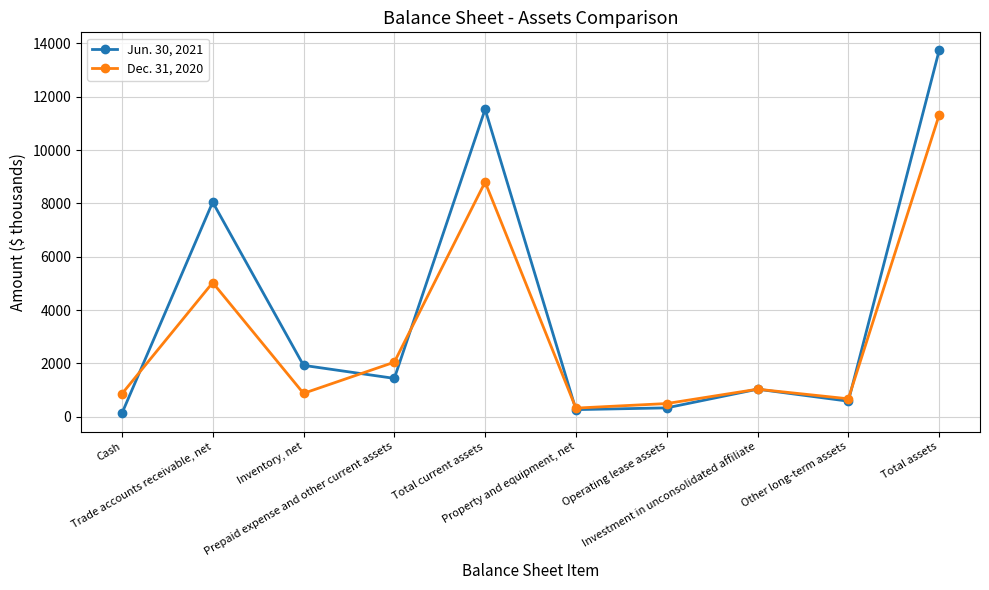

What are all the series names shown in the legend?

Jun. 30, 2021, Dec. 31, 2020